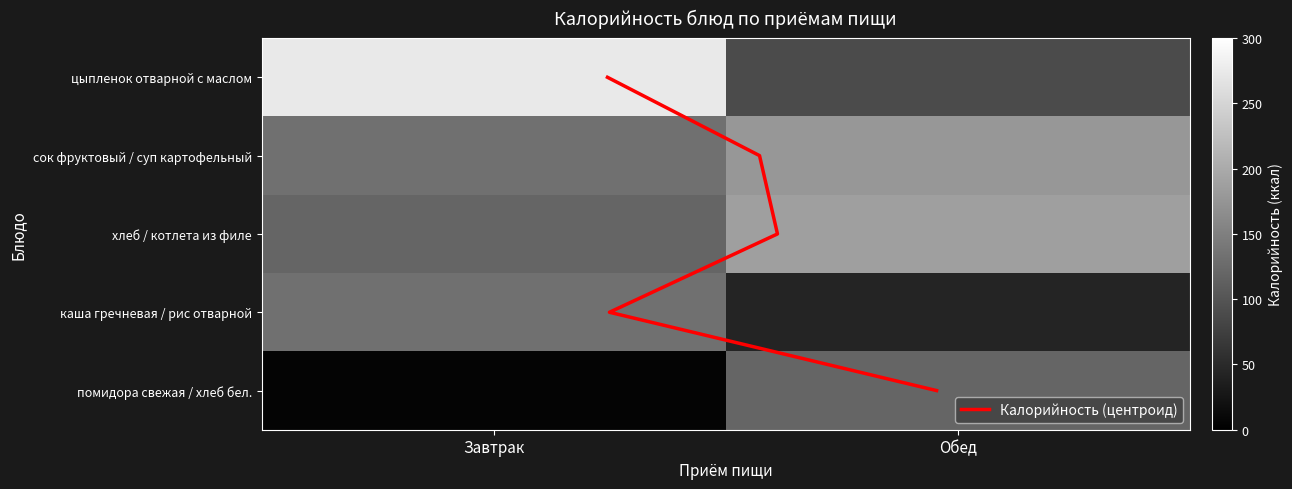

What is the difference between the Обед values at 3 and 2?

143.4